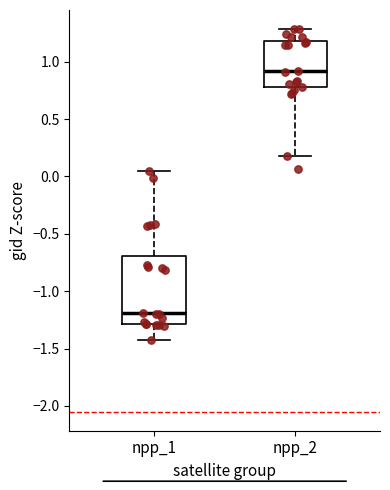

Reading left to right, transcribe this box plot: for each box, give where its median line is, the range the box spans, and where its two whiskers end, as read against the y-axis. The values are not printed on the chart, so give them approximately, as read against the axis.

npp_1: median -1.20, box -1.30 to -0.70, whiskers -1.45 to 0.05
npp_2: median 0.90, box 0.80 to 1.20, whiskers 0.20 to 1.30